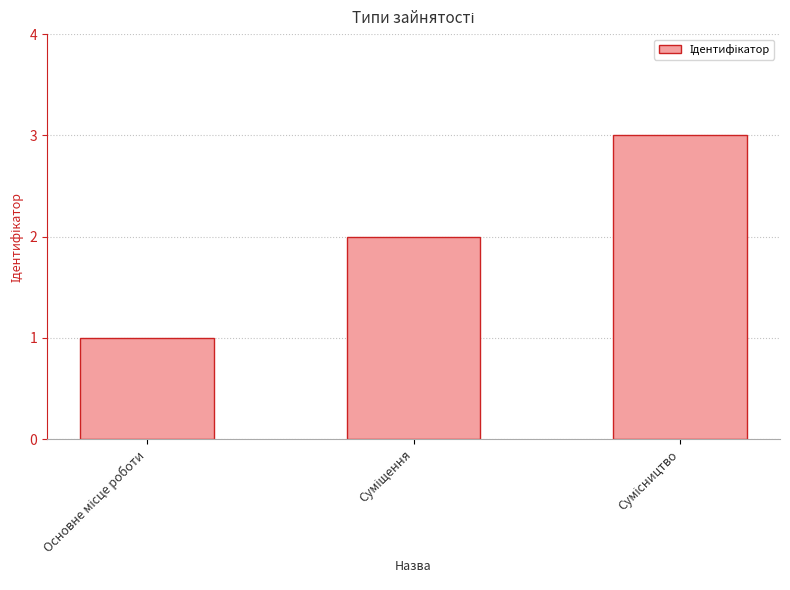

Are the bars grouped side by side (vs. stacked)?

No